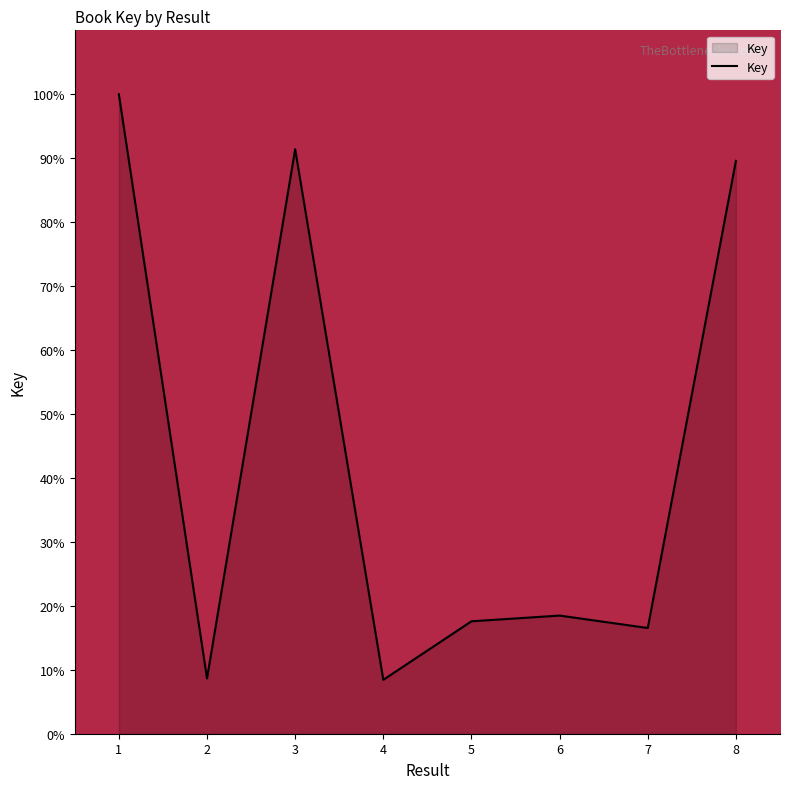

The value at 3 is 91.4. True or false?

True